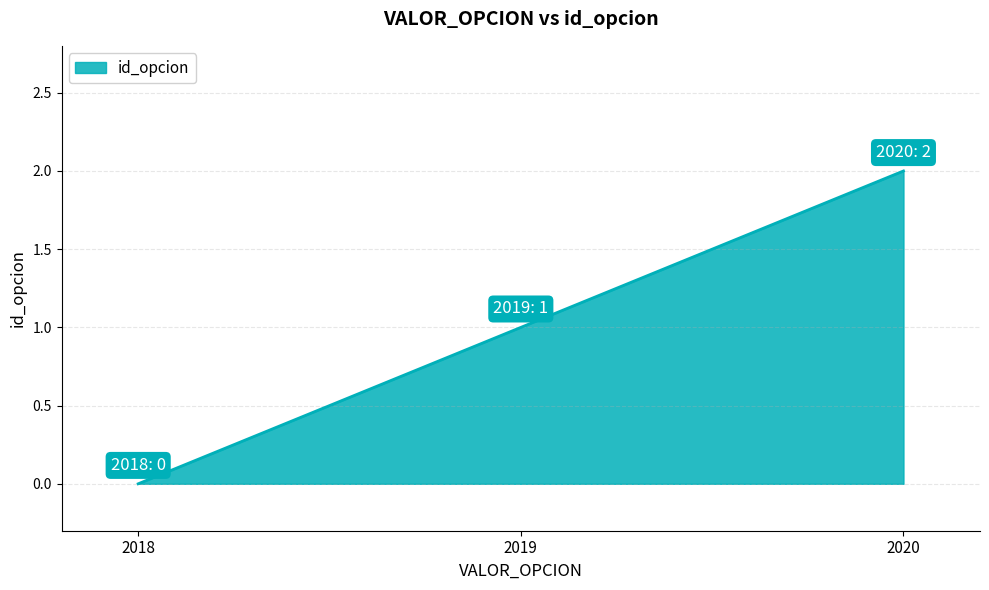

The chart shows a value of 0 at 2019. True or false?

False